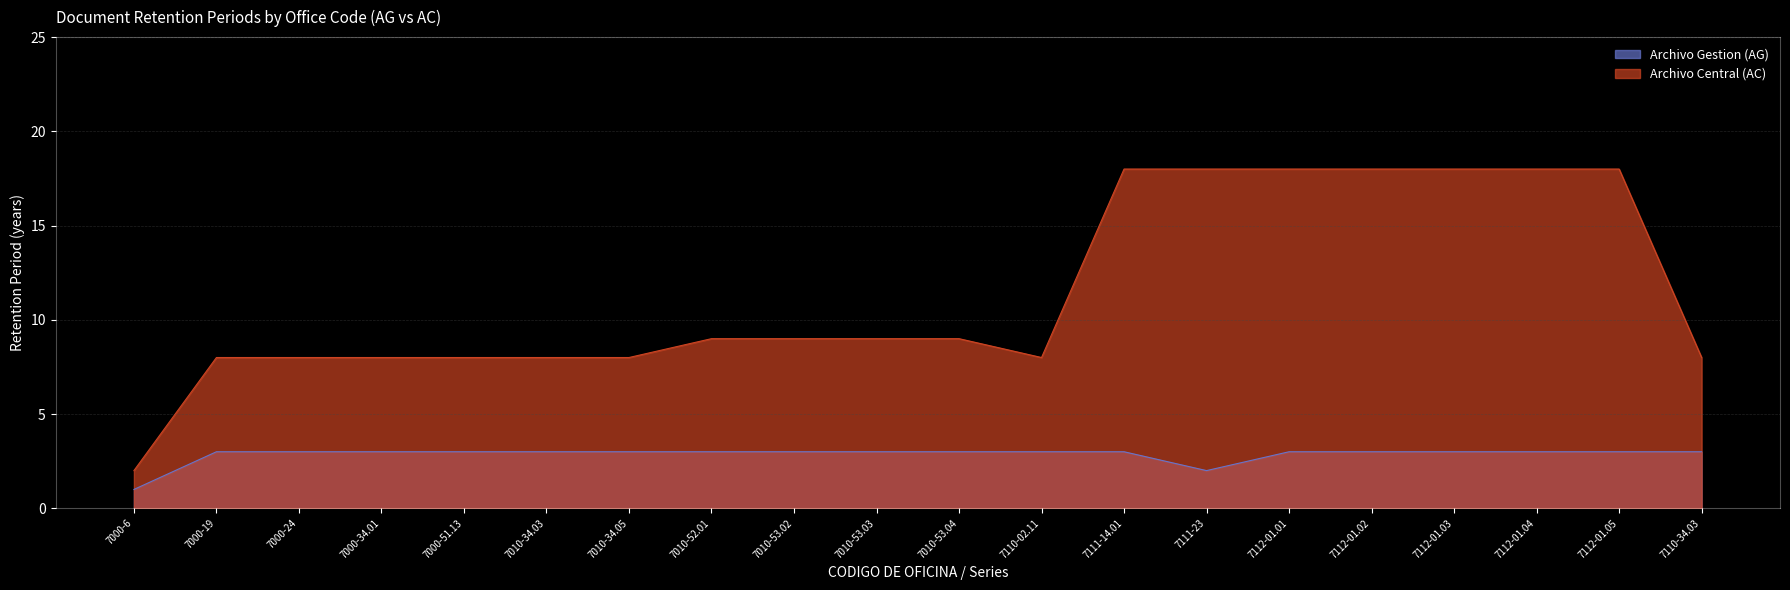

What is the spread (max minus min) of values at 7112-01.01?

15